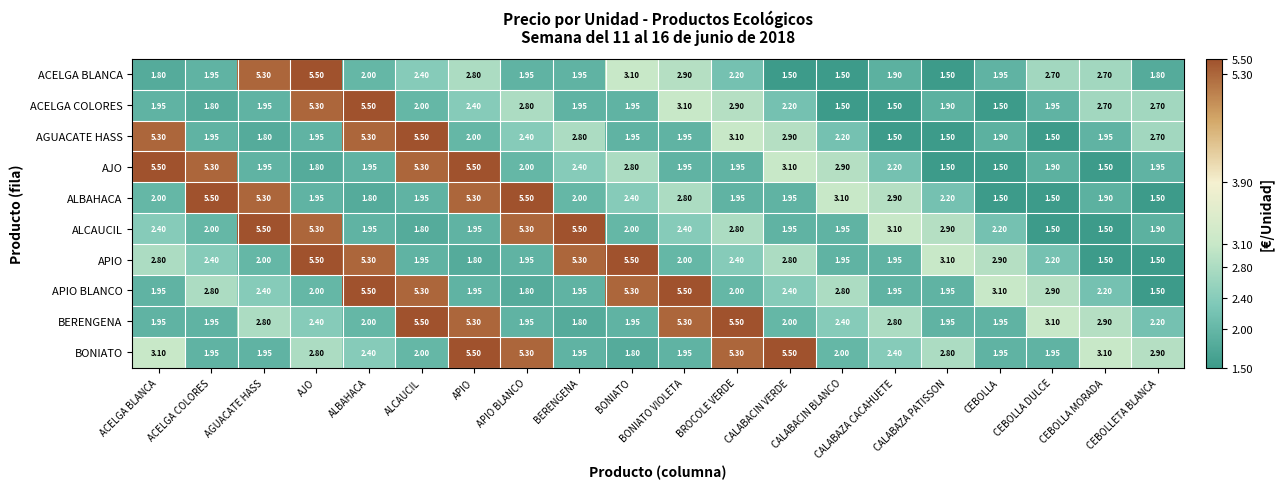

Between ACELGA BLANCA and CALABACIN BLANCO, which series saw the biggest shift?

AGUACATE HASS